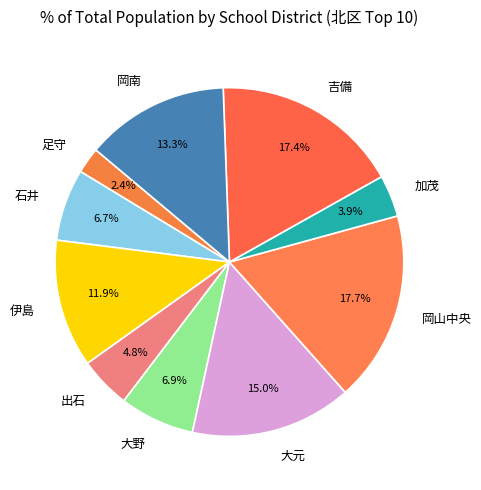

How many slices are in this pie chart?

10